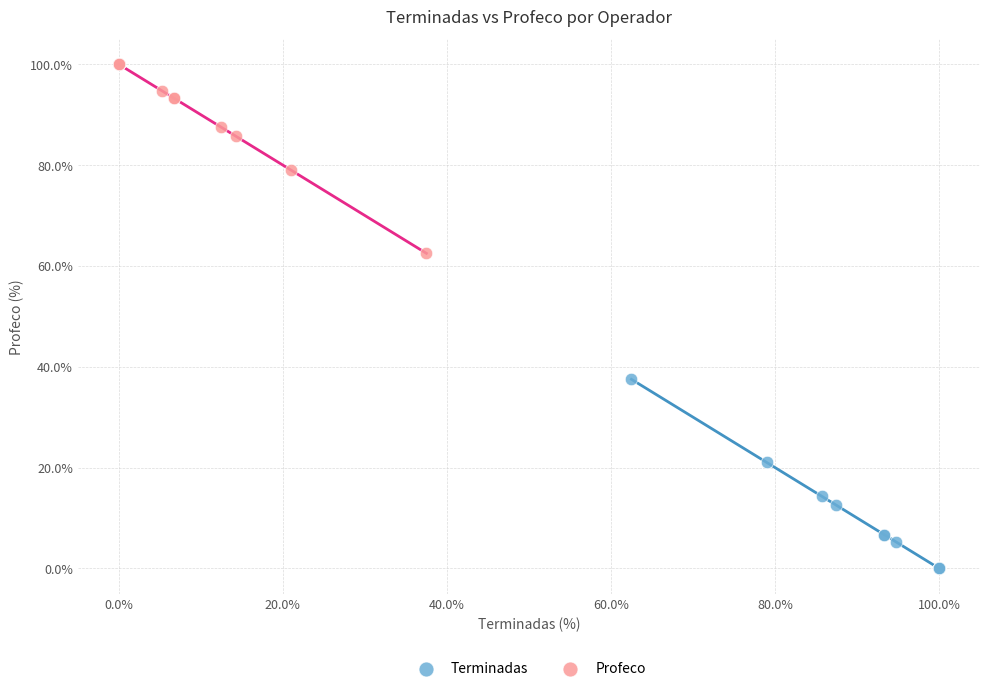

Which series contains the highest Y value?

Profeco